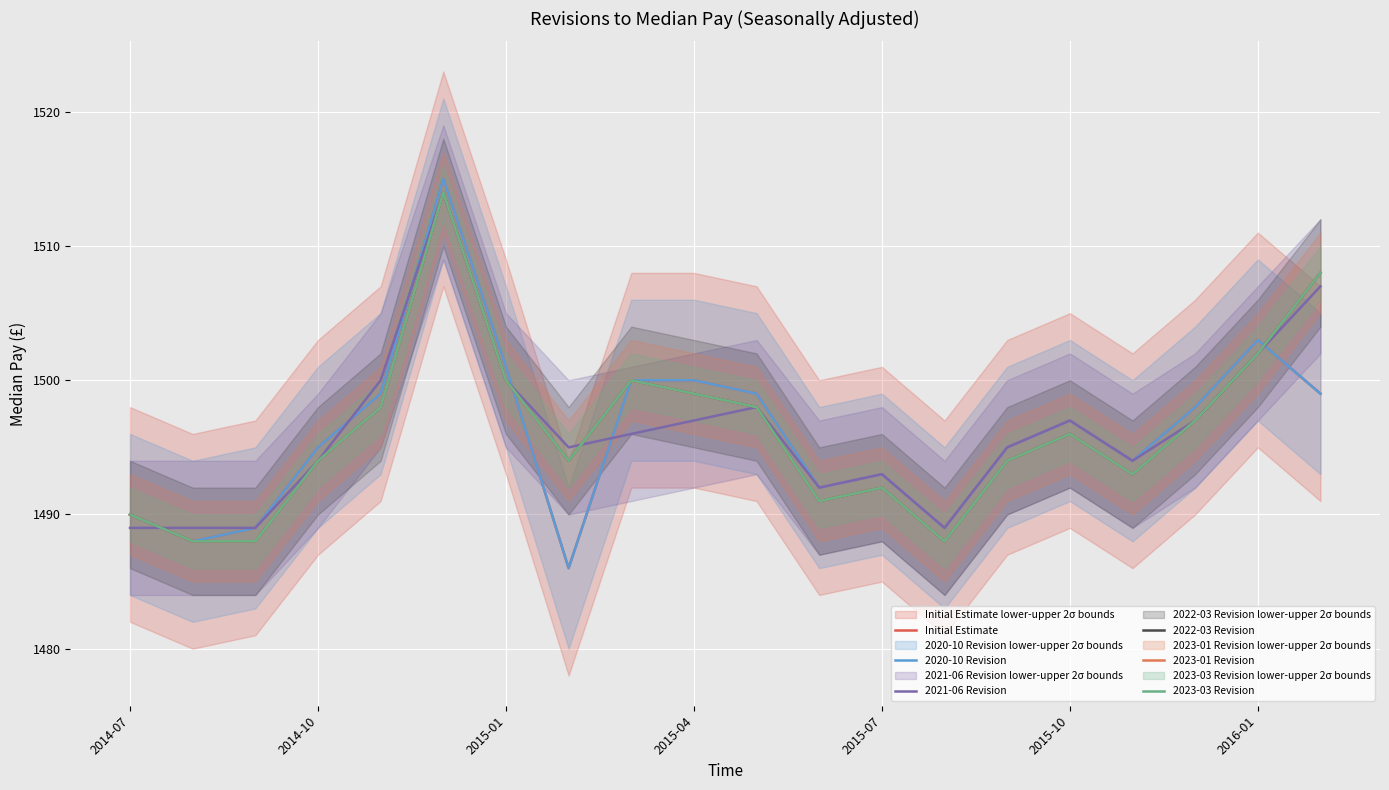

Between 10 and 19, which is larger?

10